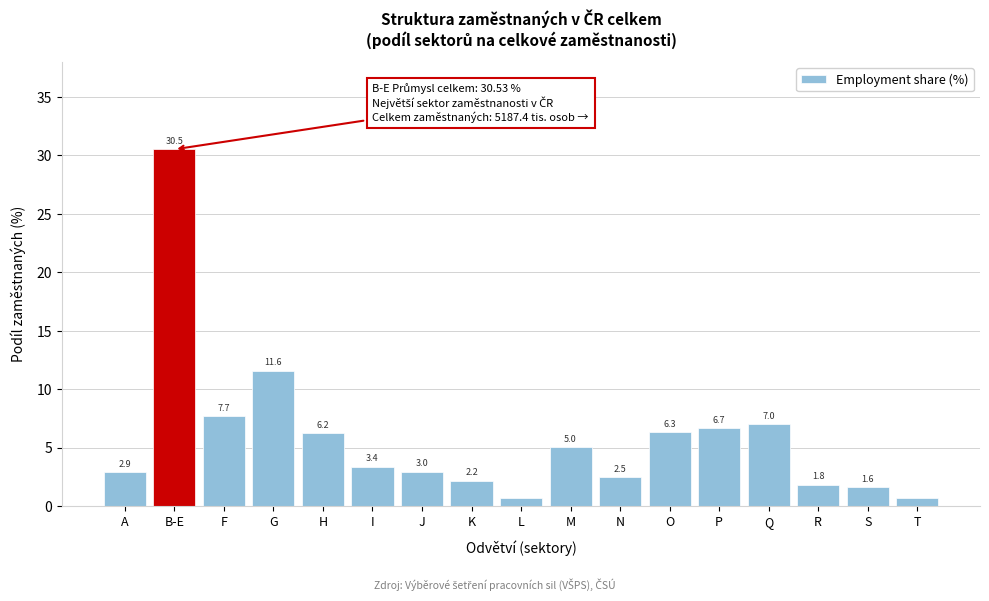

At which label is the value closest to 15?

G